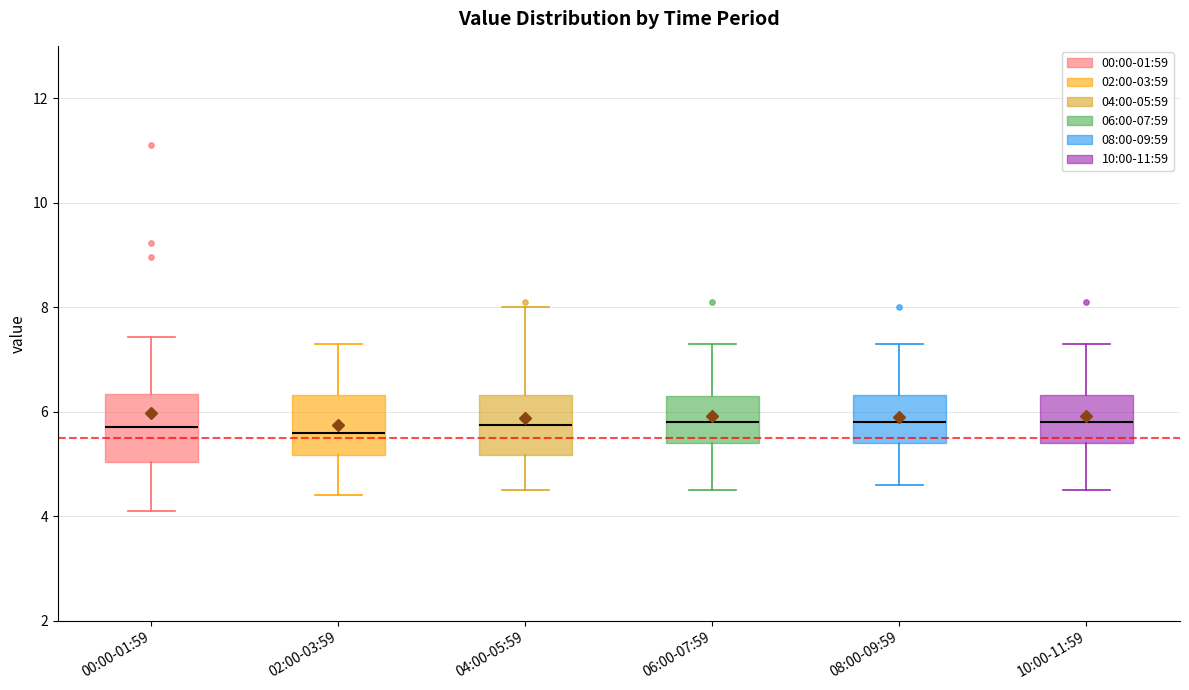

Reading left to right, read every box against the y-axis: the position of its median line, the range the box covers, and the ends of its whiskers. The values are not printed on the chart, so give them approximately, as read against the axis.

00:00-01:59: median 5.8, box 5.0 to 6.4, whiskers 4.2 to 7.4
02:00-03:59: median 5.6, box 5.2 to 6.4, whiskers 4.4 to 7.4
04:00-05:59: median 5.8, box 5.2 to 6.4, whiskers 4.6 to 8.0
06:00-07:59: median 5.8, box 5.4 to 6.4, whiskers 4.6 to 7.4
08:00-09:59: median 5.8, box 5.4 to 6.4, whiskers 4.6 to 7.4
10:00-11:59: median 5.8, box 5.4 to 6.4, whiskers 4.6 to 7.4